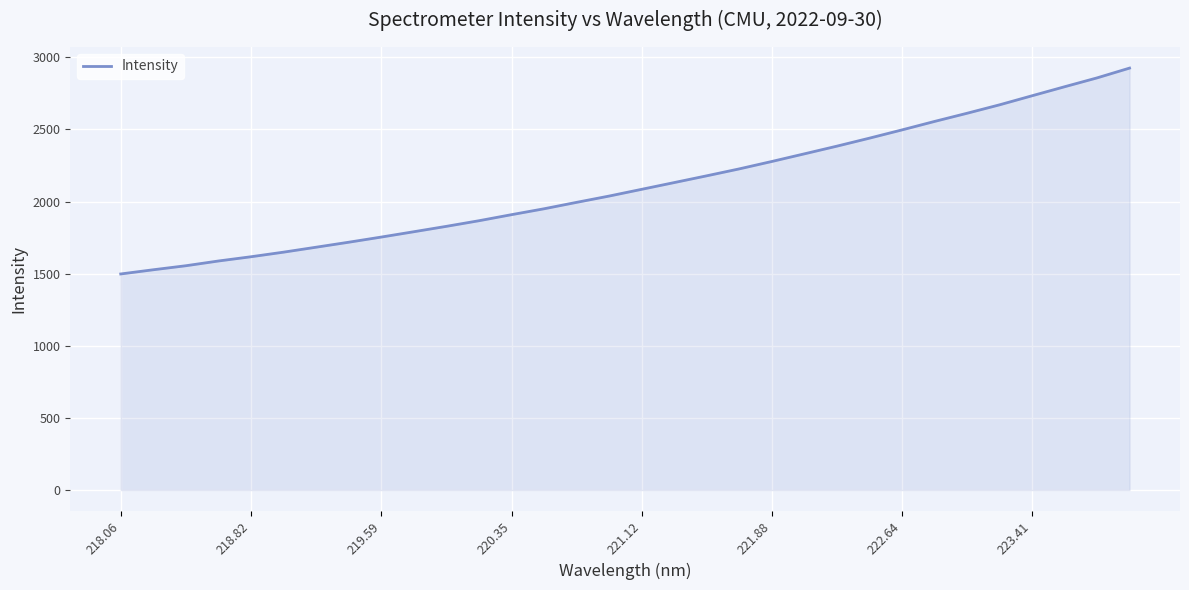

What is the maximum value shown in the chart?

2925.2